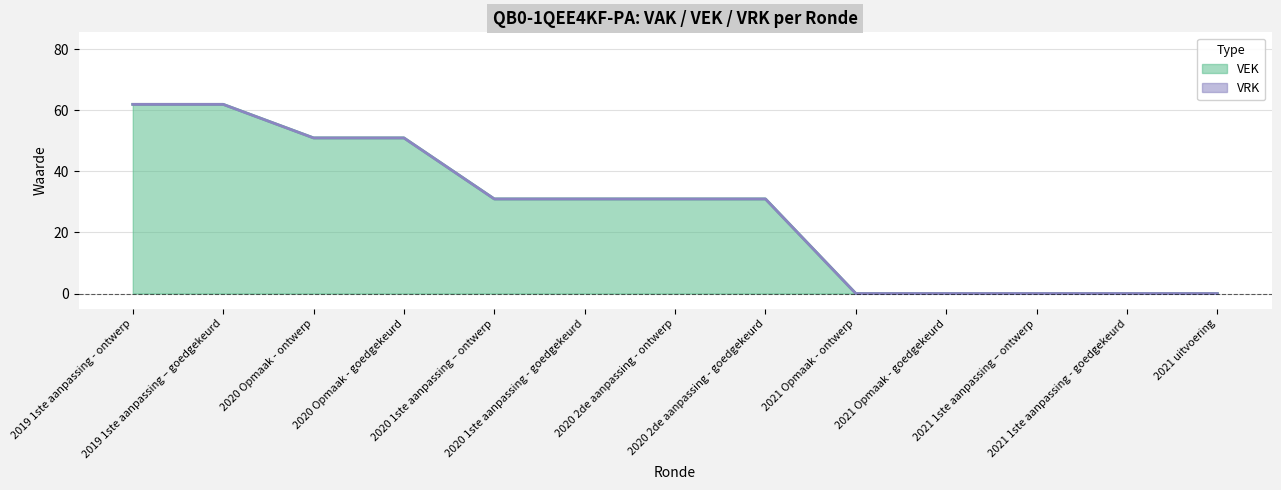

What is the label of the 7th point from the right?

2020 2de aanpassing - ontwerp